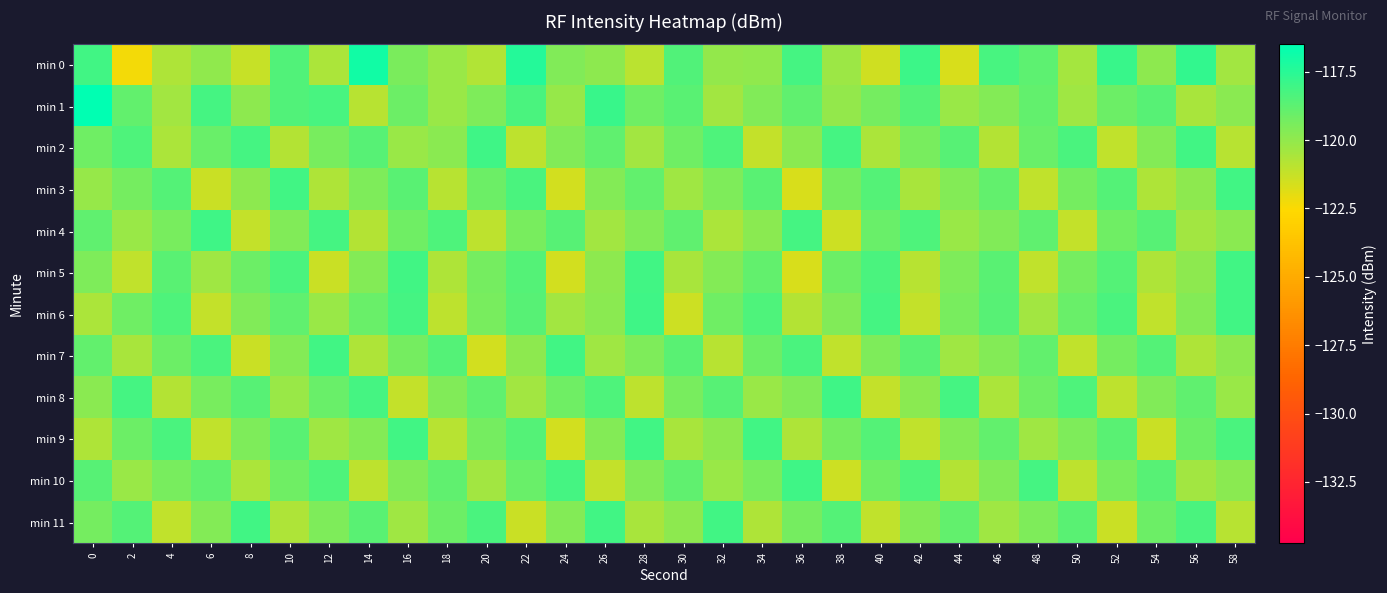

Rank the series at 28 from highest to lowest value.

min 6, min 5, min 9, min 3, min 1, min 7, min 4, min 10, min 2, min 11, min 0, min 8